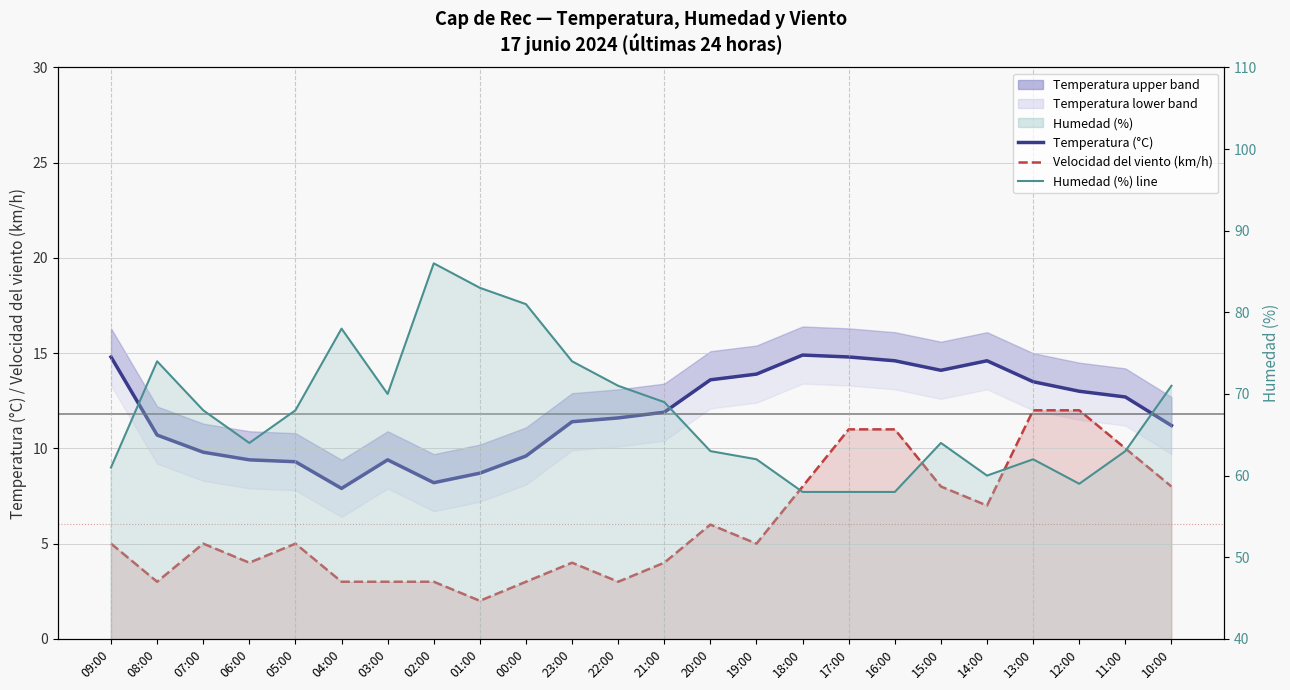

List the series in order of their peak value, lowest first.

Velocidad del viento (km/h), Temperatura (°C), Humedad (%) line